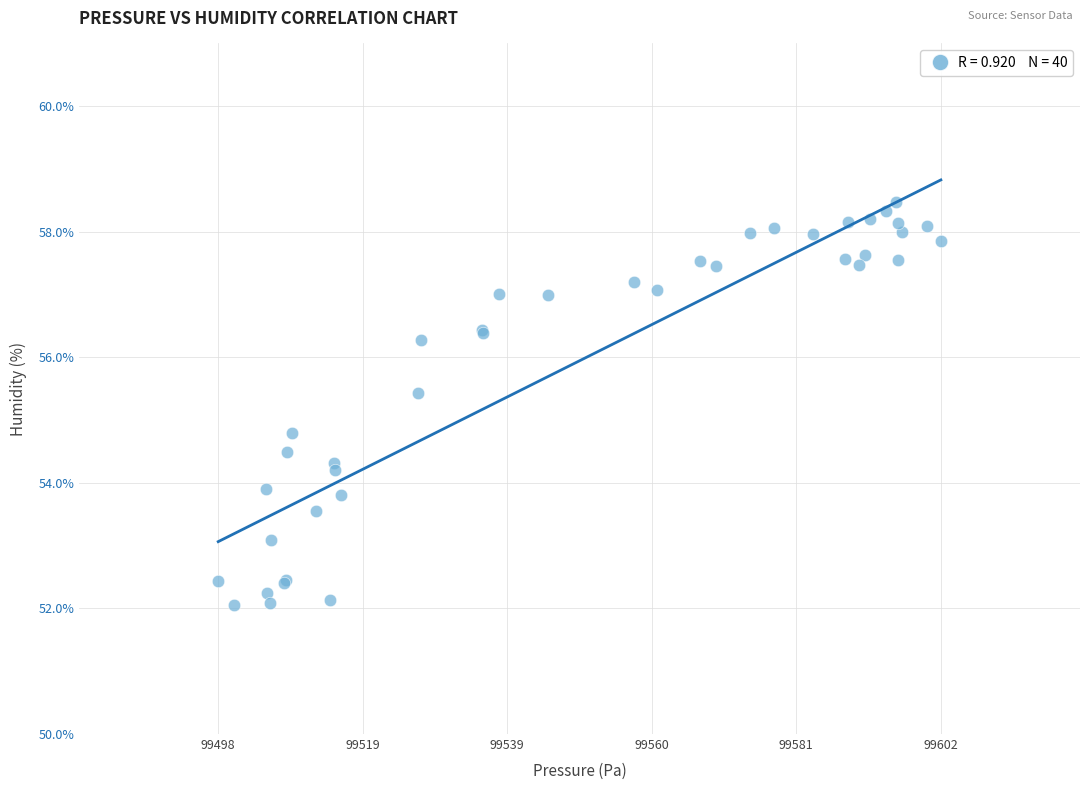

What Y value in the scatter plot is closest to 55?

54.8